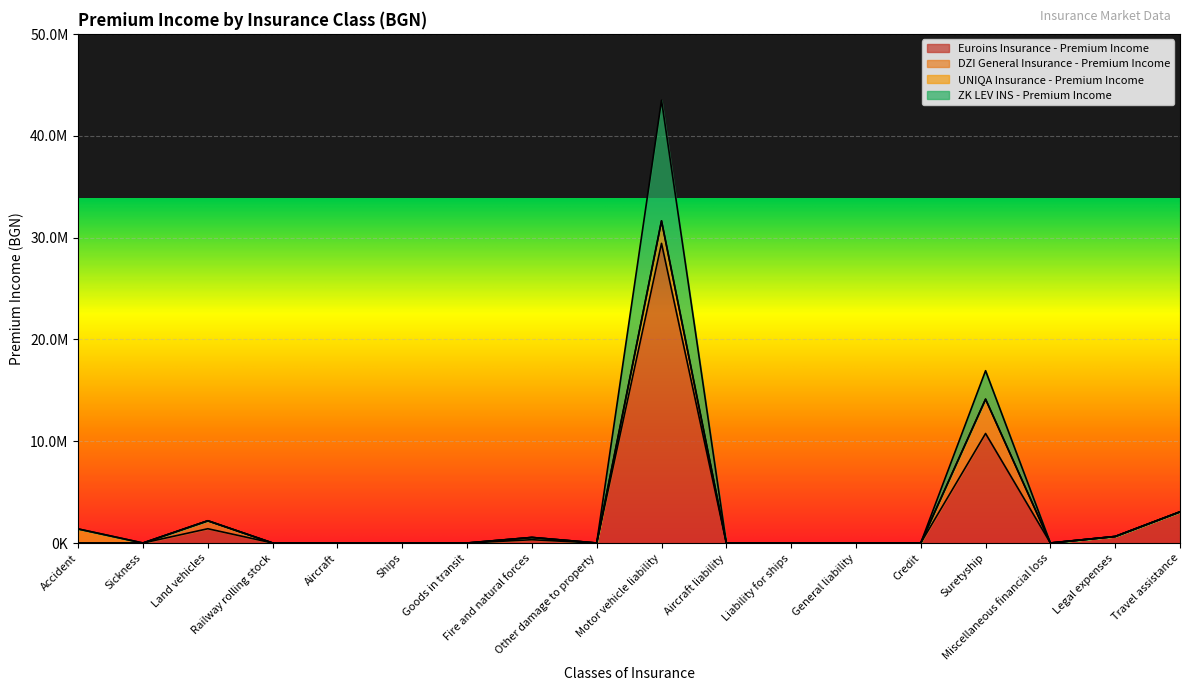

True or false: Euroins Insurance - Premium Income and ZK LEV INS - Premium Income cross at least once.

False